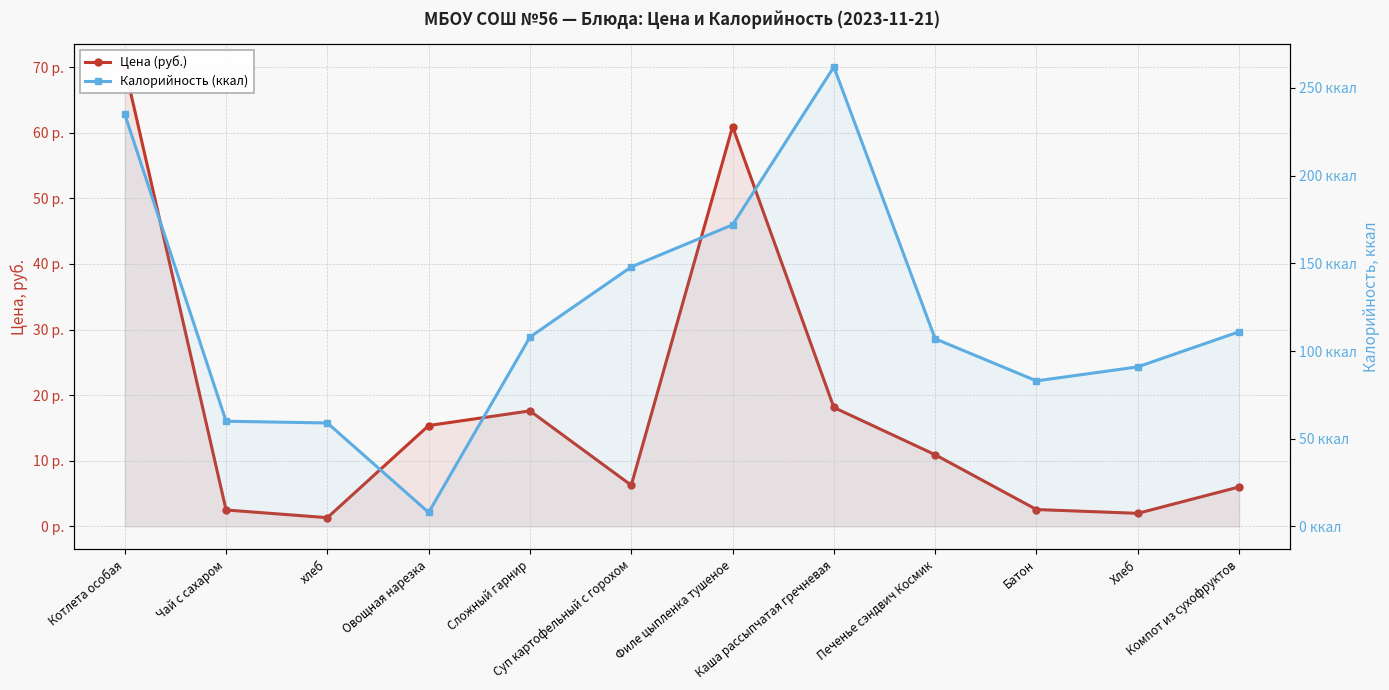

At which category does Калорийность (ккал) reach its first local valley?

Овощная нарезка